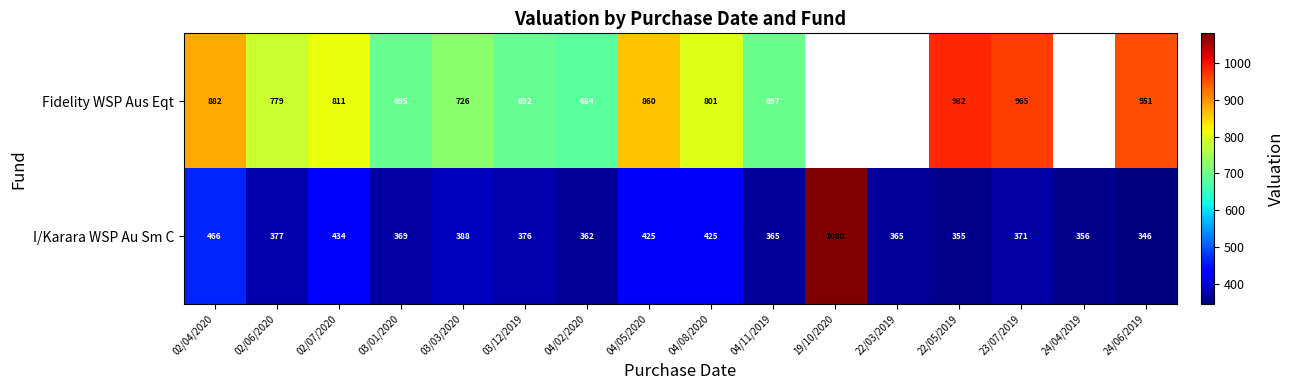

What is the spread (max minus min) of values at 03/12/2019?

316